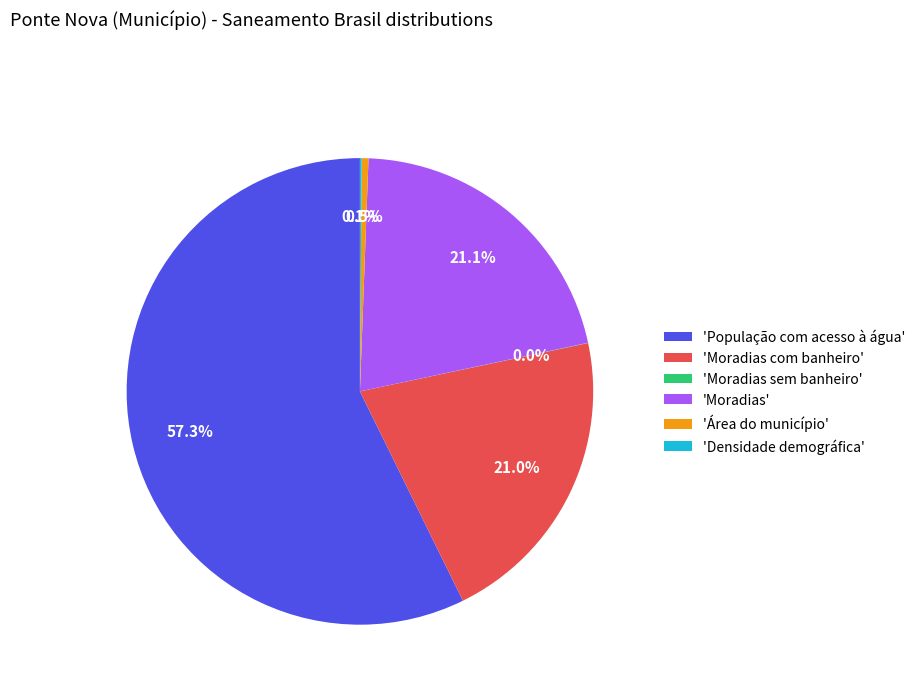

What is the ratio of the value at 'Moradias' to the value at 'Área do município'?

45.2